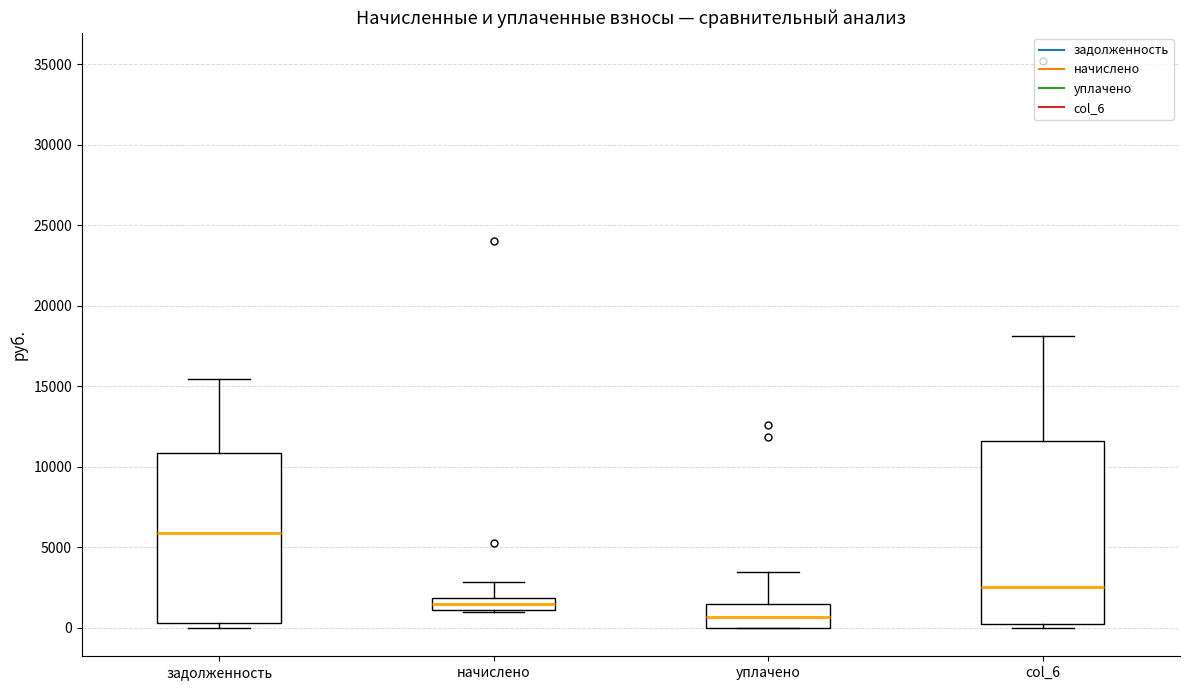

Comparing the boxes themselves (not the whiskers), which one is the tallest?

col_6